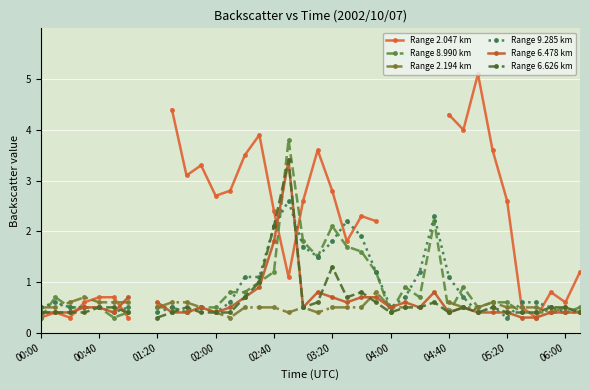

At which category does Range 8.990 km reach its first local peak?

00:40